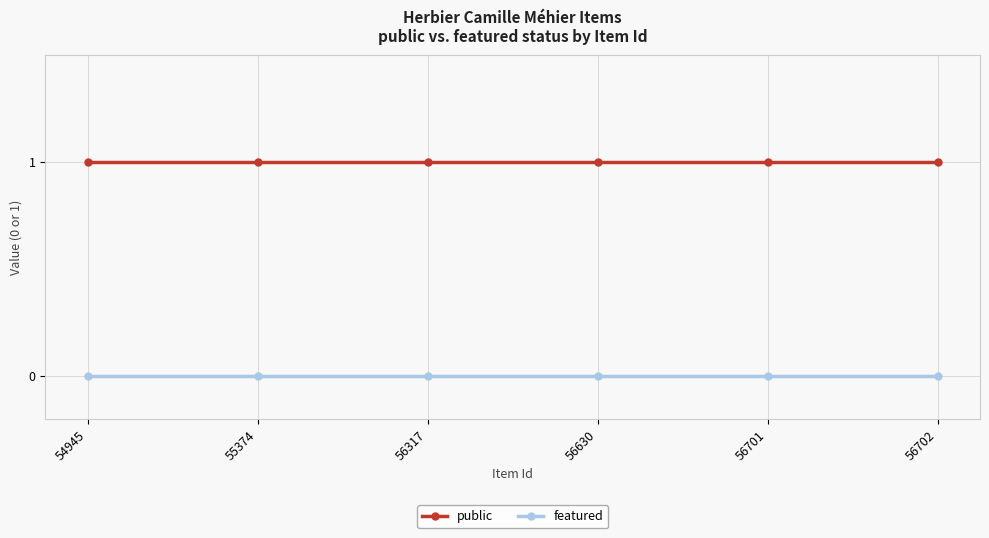

At how many categories does at least one series exceed 0?

6